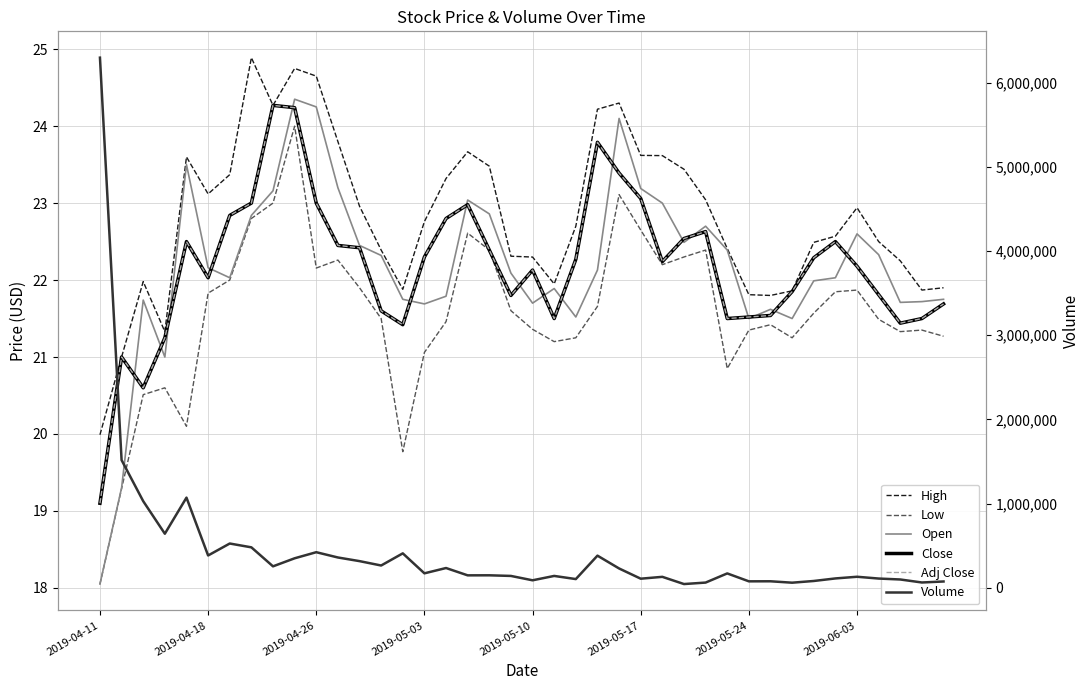

Which series changed the most between 10 and 17?

Volume